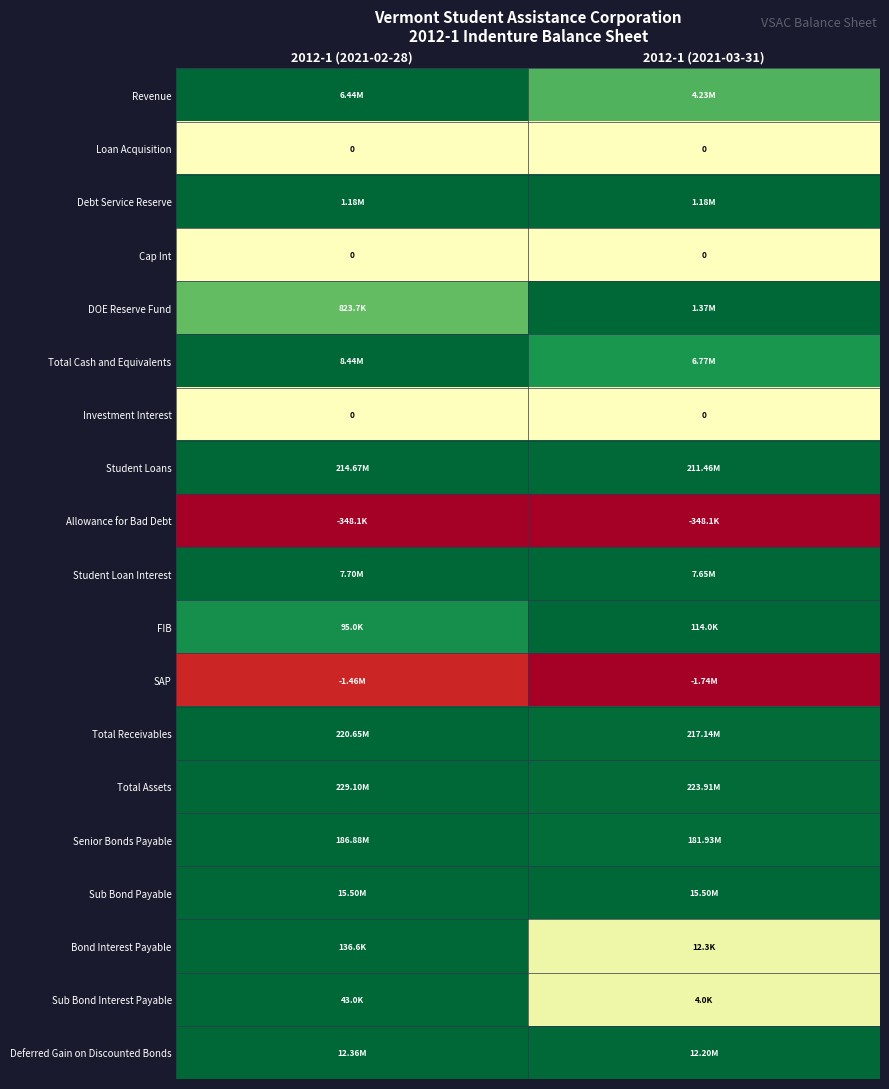

Is the value of SAP at 2012-1 (2021-02-28) greater than the value of Student Loans at 2012-1 (2021-03-31)?

No